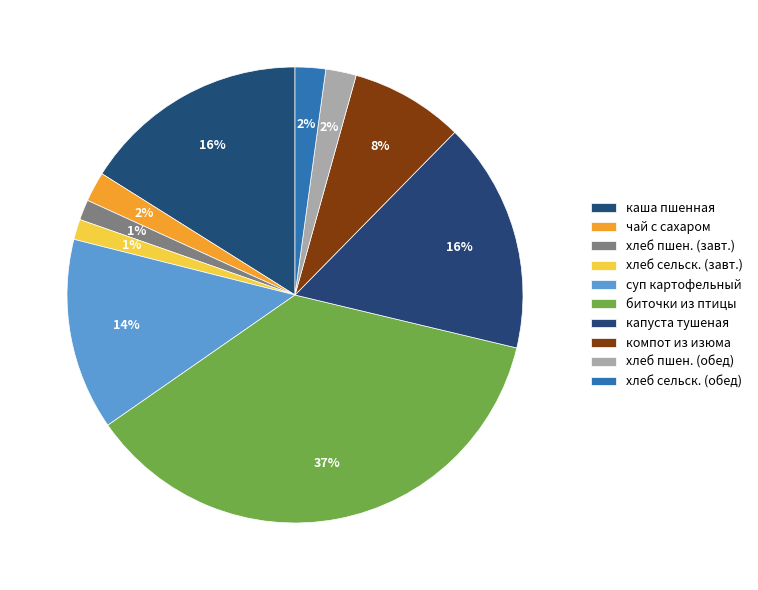

How many segments does this pie chart have?

10